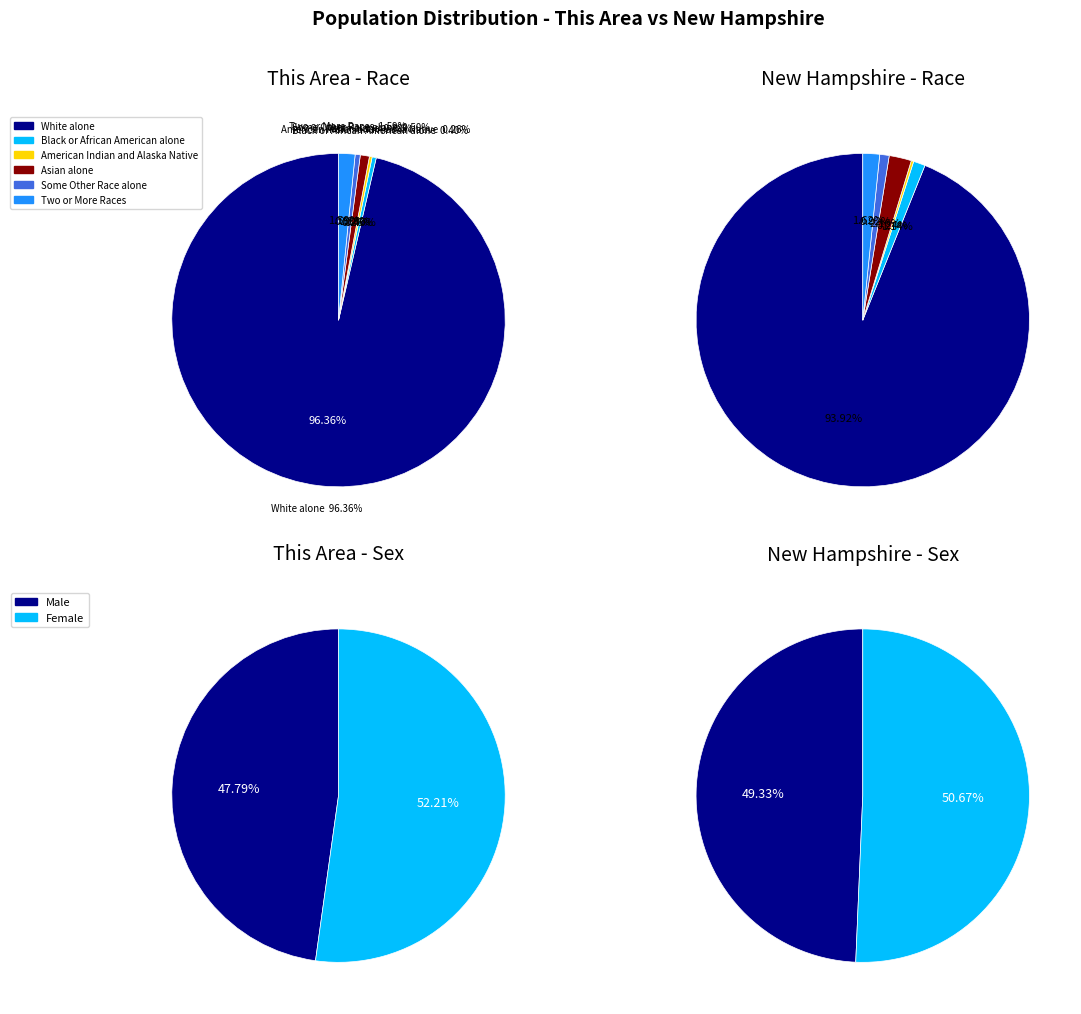

To the nearest percent, what is the average slice percentage?

17%